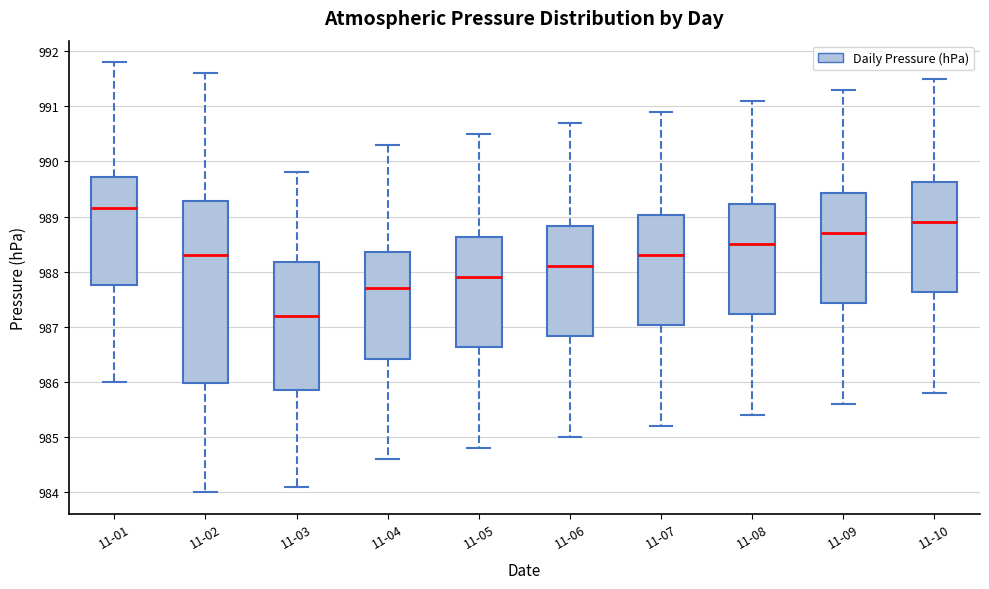

Which box has the lowest median line?

11-03